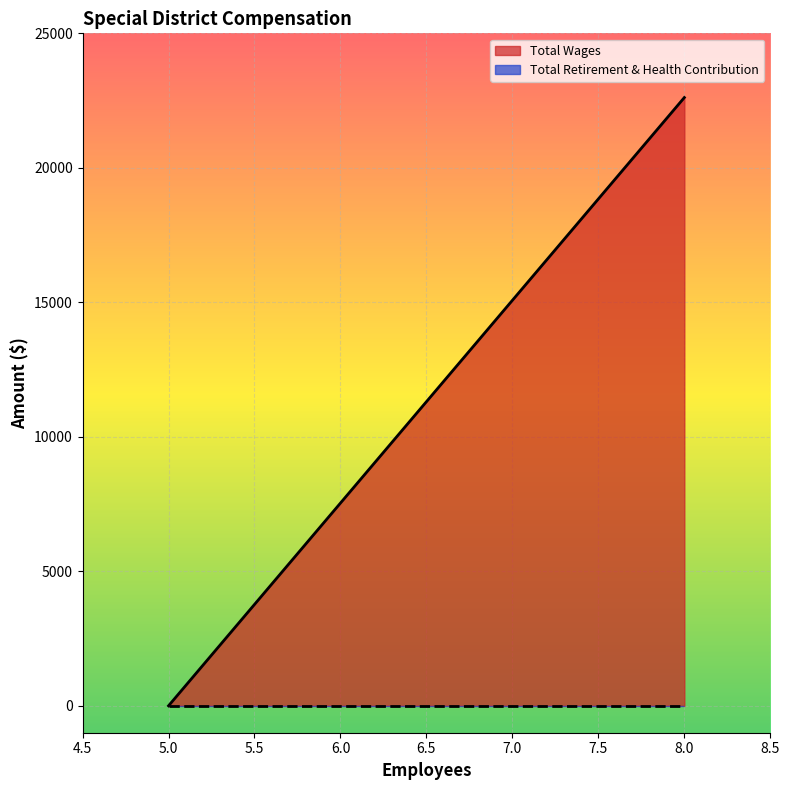

What are all the series names shown in the legend?

Total Wages, Total Retirement & Health Contribution